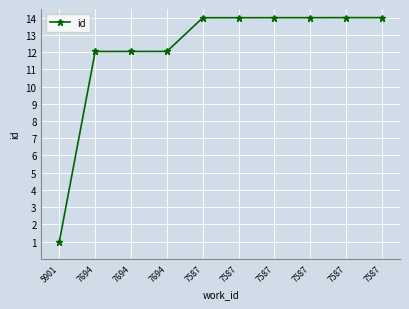

Which category has the highest value across all series?

7587